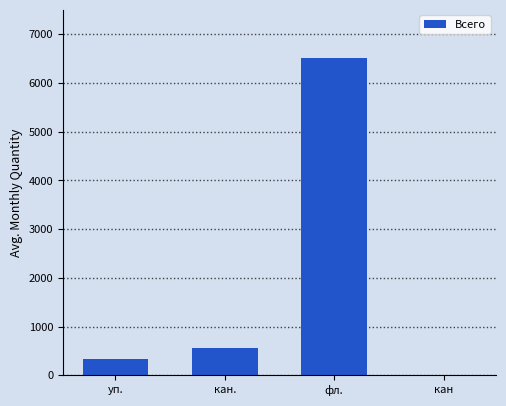

The chart shows a value of 556 at кан.. True or false?

True